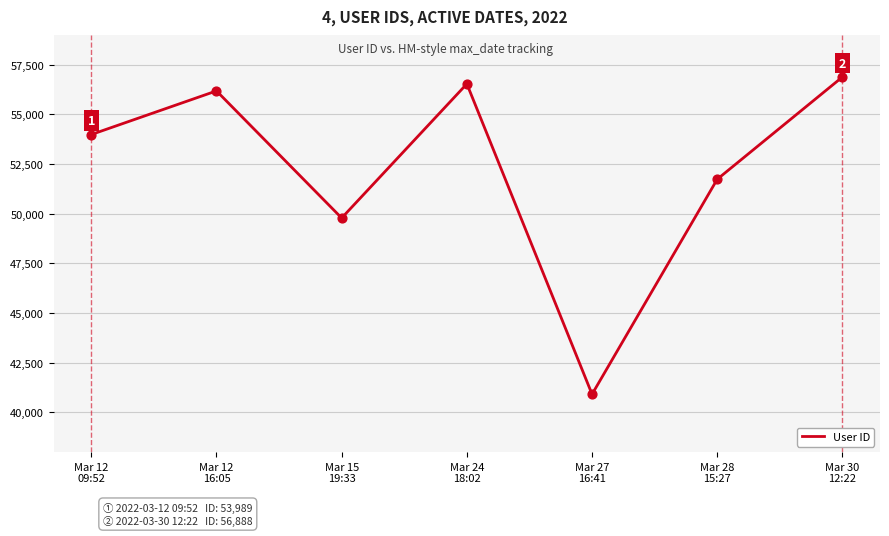

What is the change in value from Mar 12
16:05 to Mar 28
15:27?

-4447